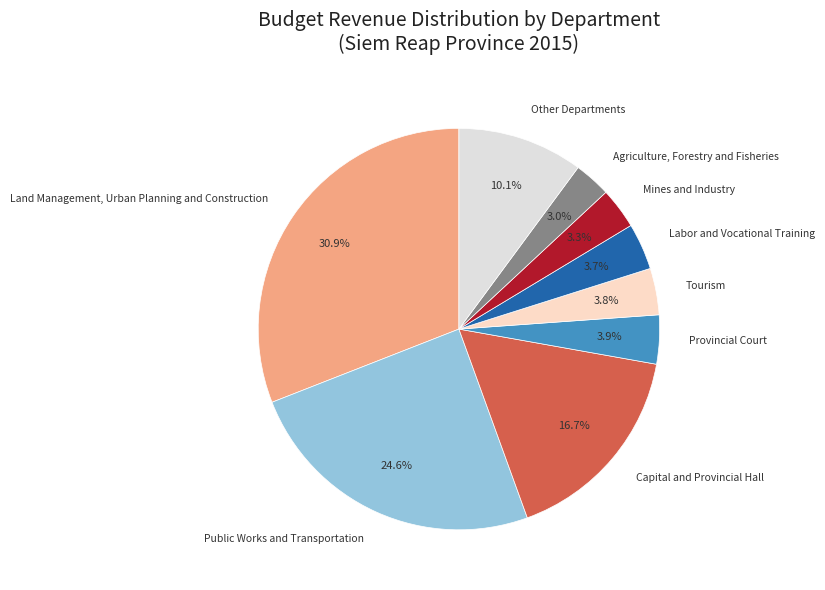

Which has a higher value, Capital and Provincial Hall or Agriculture, Forestry and Fisheries?

Capital and Provincial Hall